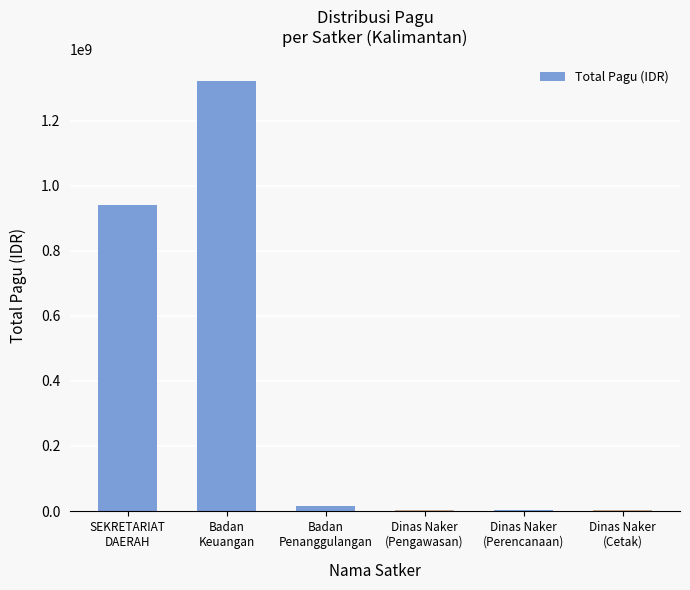

Are the bars horizontal?

No